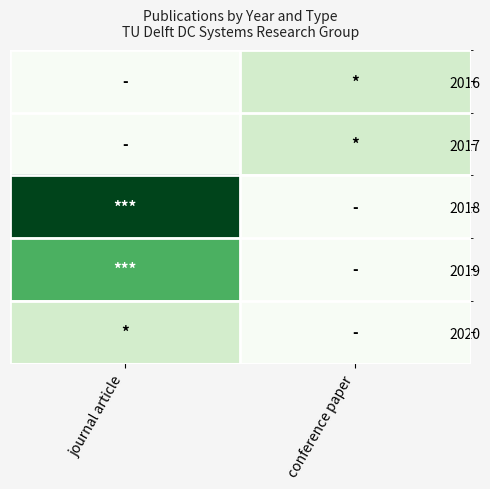

At journal article, list the series in order from largest to smallest.

2018, 2019, 2020, 2016, 2017